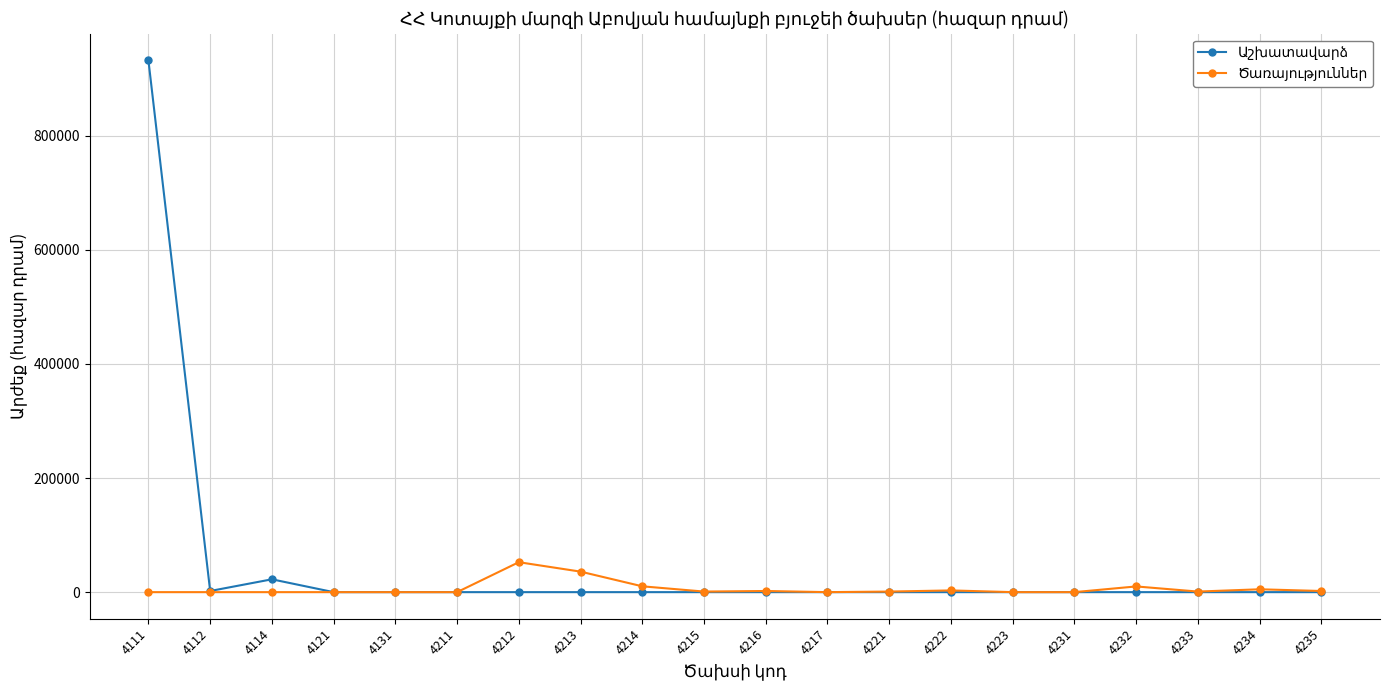

What is the maximum value shown in the chart?

932200.0